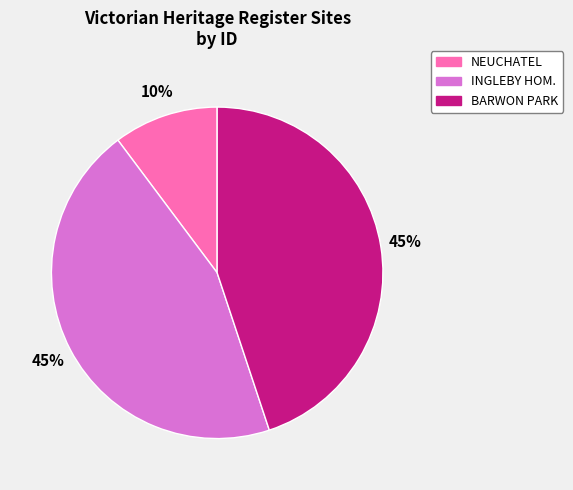

Is there any slice that represents more than half of the pie?

No